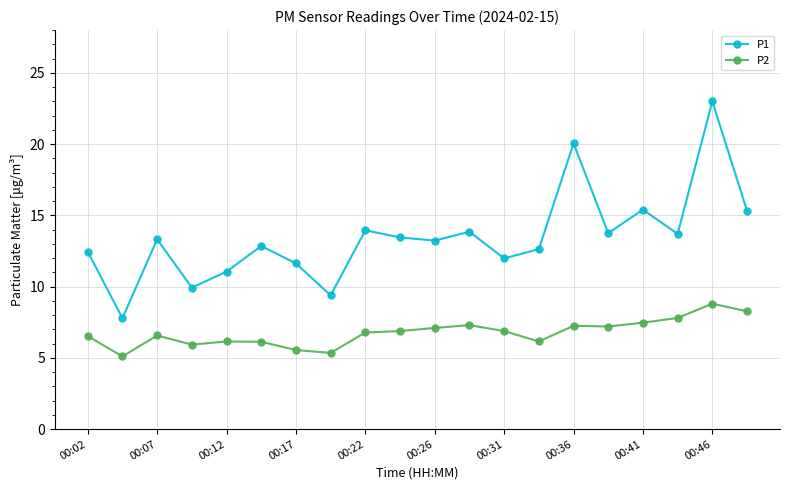

True or false: P1 and P2 cross at least once.

False